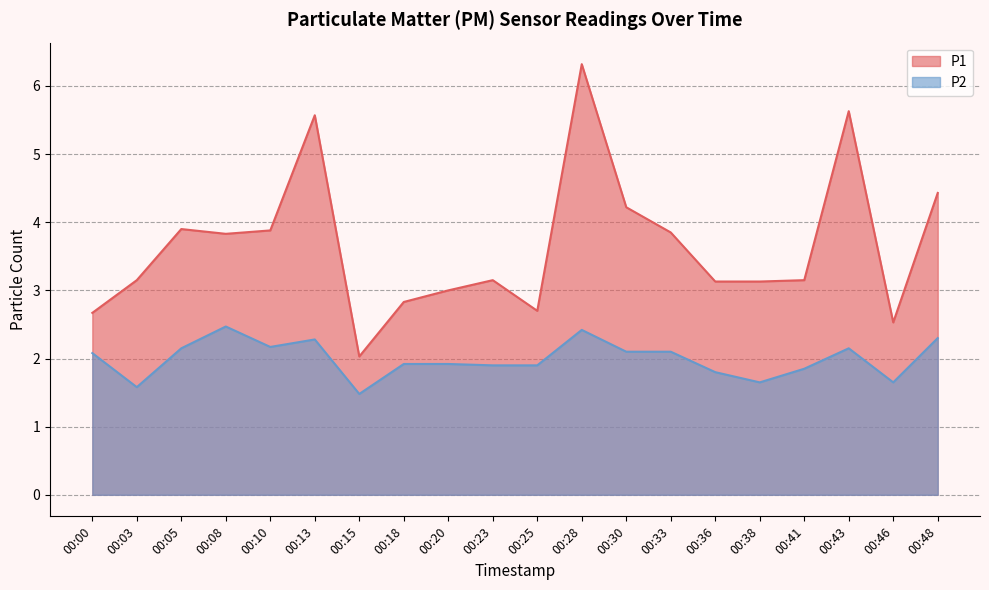

In P1, how many points are higher than both neighbors (excluding endpoints)?

5